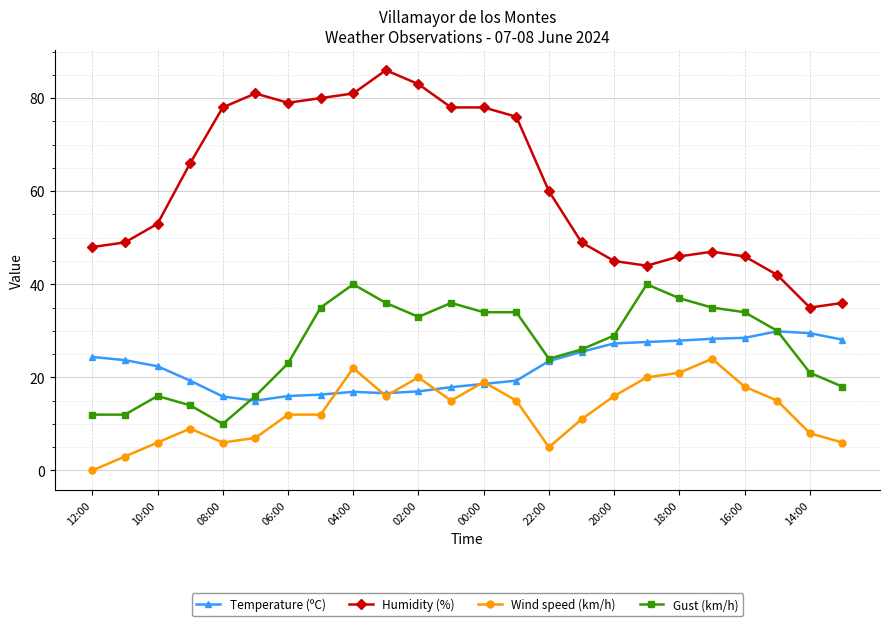

List the series in order of their peak value, highest first.

Humidity (%), Gust (km/h), Temperature (ºC), Wind speed (km/h)